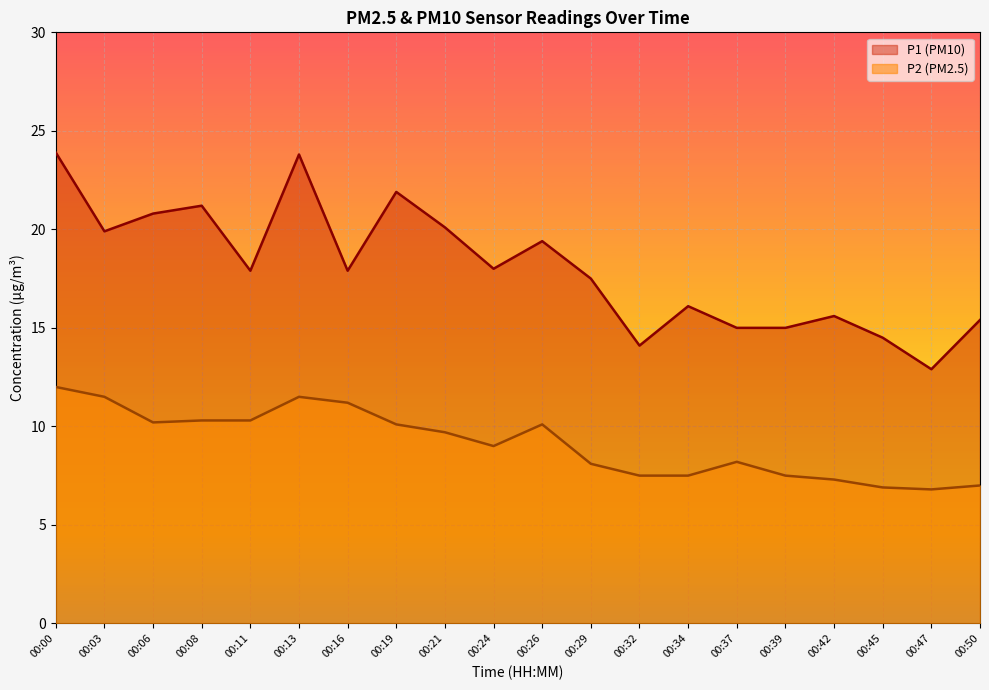

In P2, how many points are lower than both neighbors (excluding endpoints)?

3